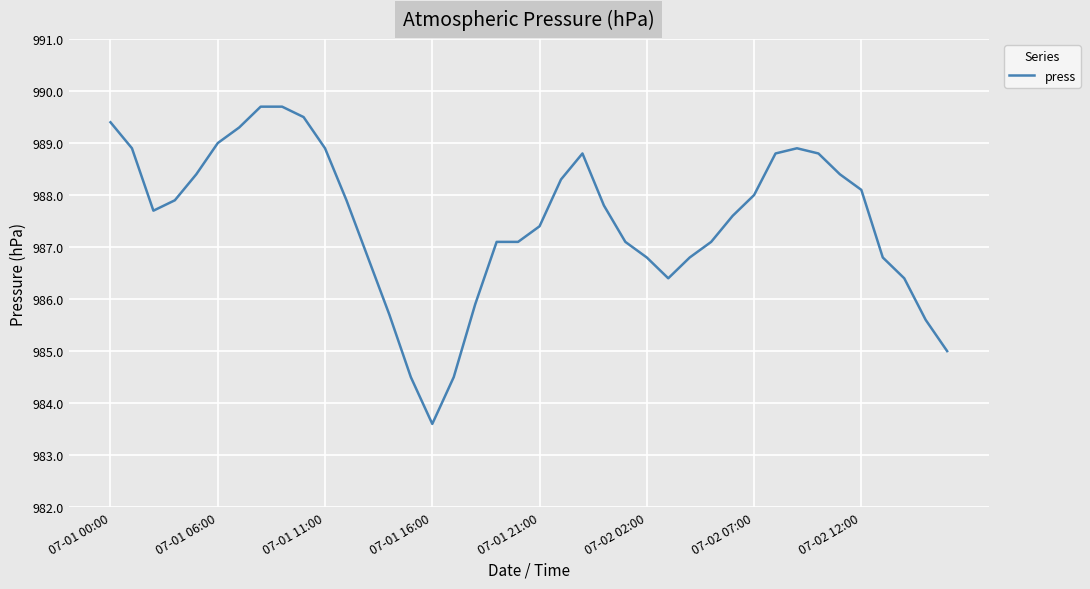

What is the difference between the maximum and minimum values?

6.1